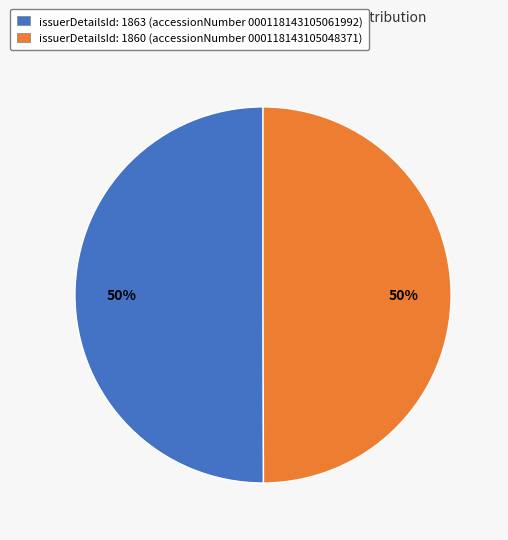

How many segments does this pie chart have?

2